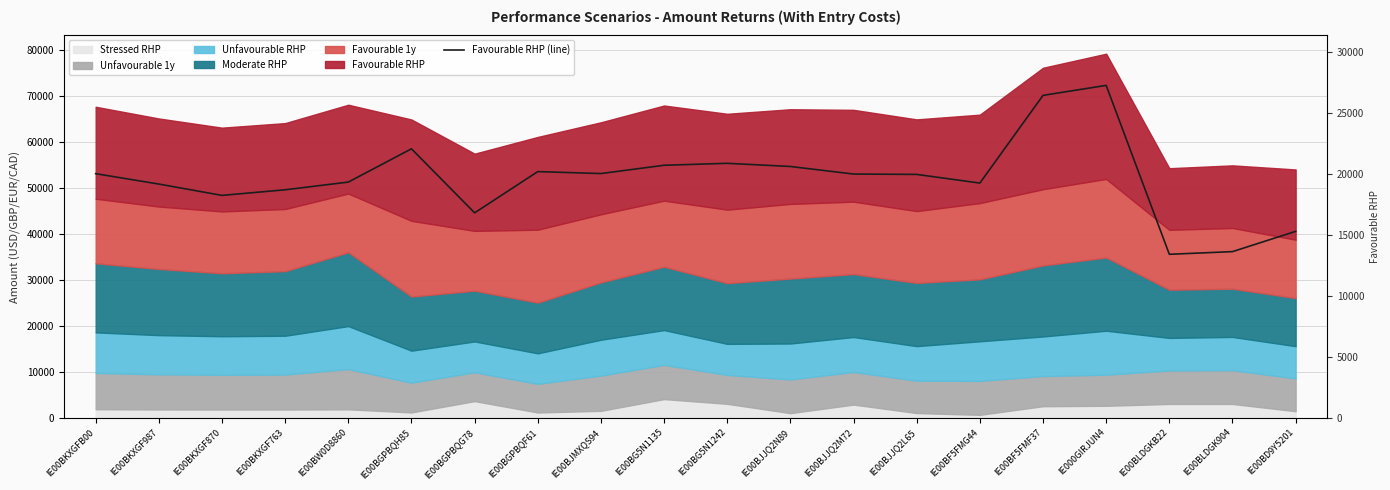

Where does the data first go above 19990?

IE00BKXGFB00